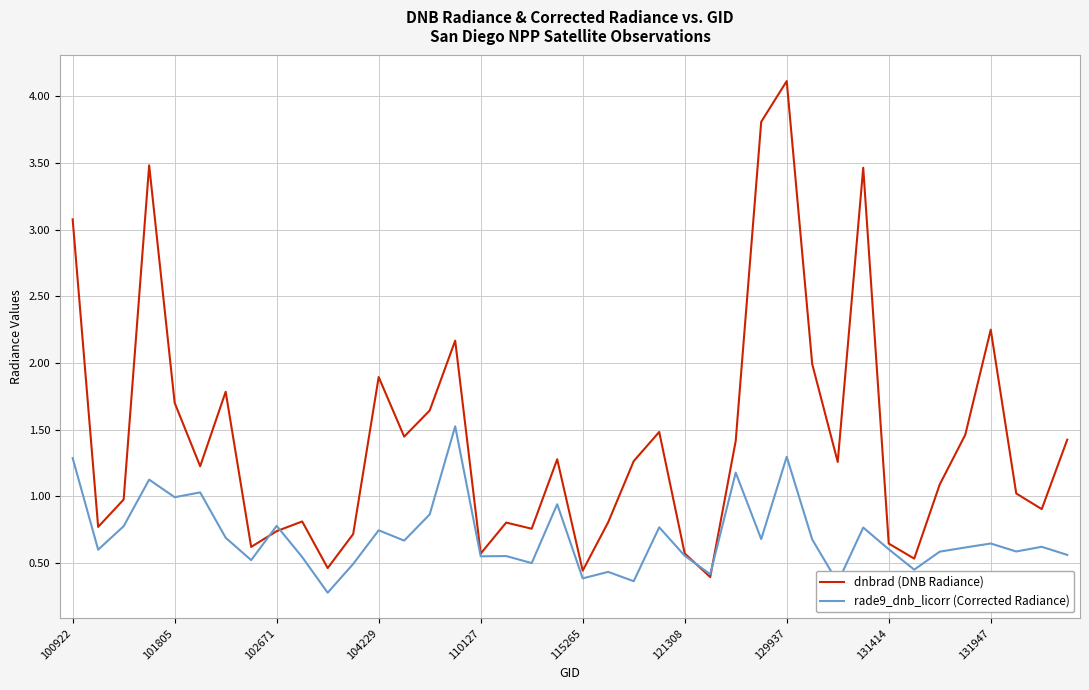

Which series has the largest total across all categories?

dnbrad (DNB Radiance)